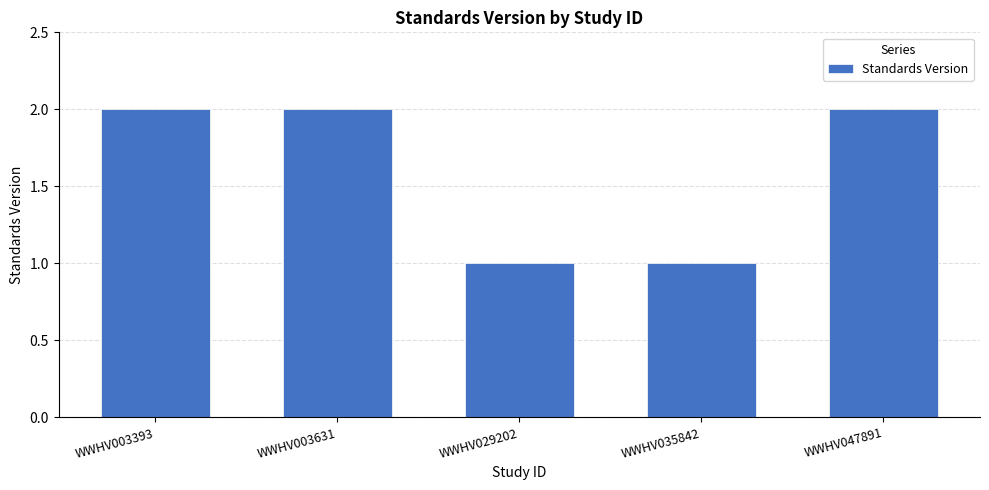

Is it true that the value at WWHV035842 is 0?

False